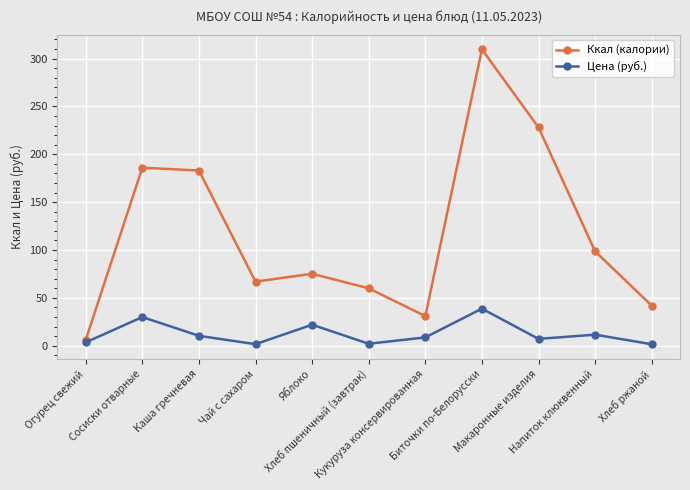

List the series in order of their peak value, highest first.

Ккал (калории), Цена (руб.)